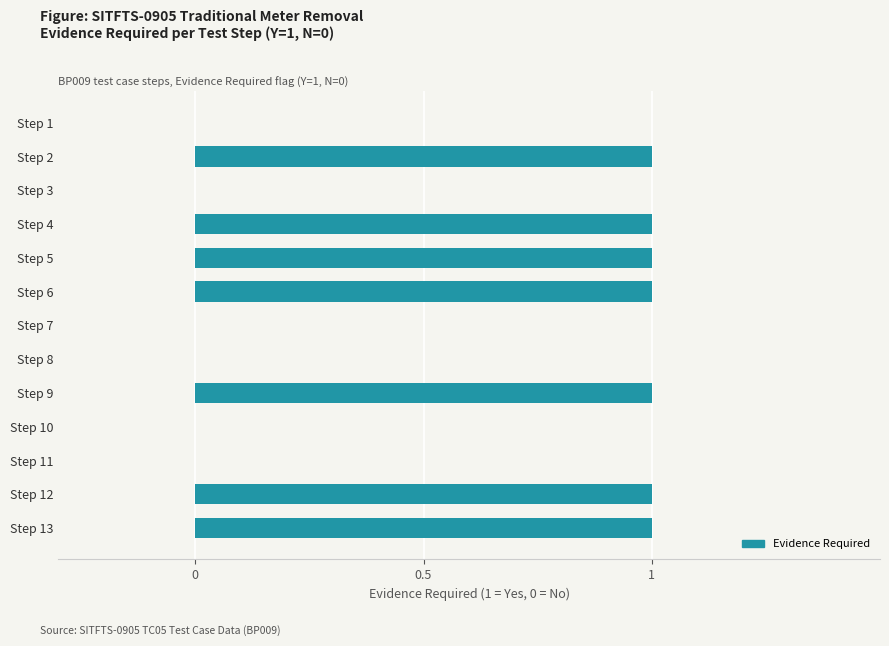

The value at Step 9 is 0. True or false?

False